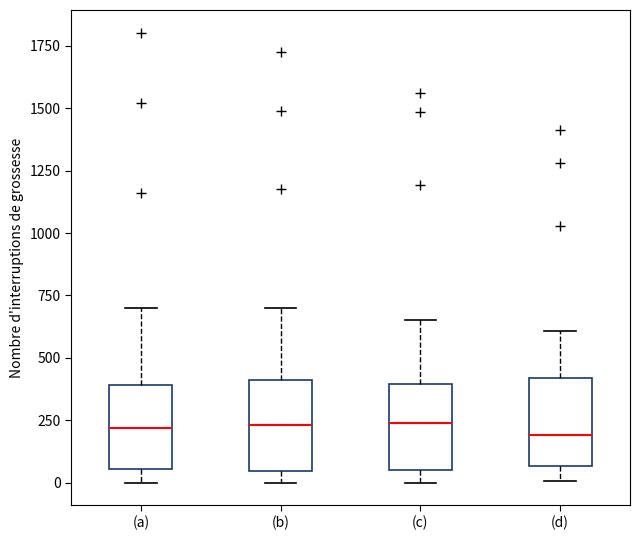

Reading left to right, read every box against the y-axis: the position of its median line, the range the box covers, and the ends of its whiskers. The values are not printed on the chart, so give them approximately, as read against the axis.

(a): median 200, box 50 to 400, whiskers 0 to 700
(b): median 250, box 50 to 400, whiskers 0 to 700
(c): median 250, box 50 to 400, whiskers 0 to 650
(d): median 200, box 50 to 400, whiskers 0 to 600